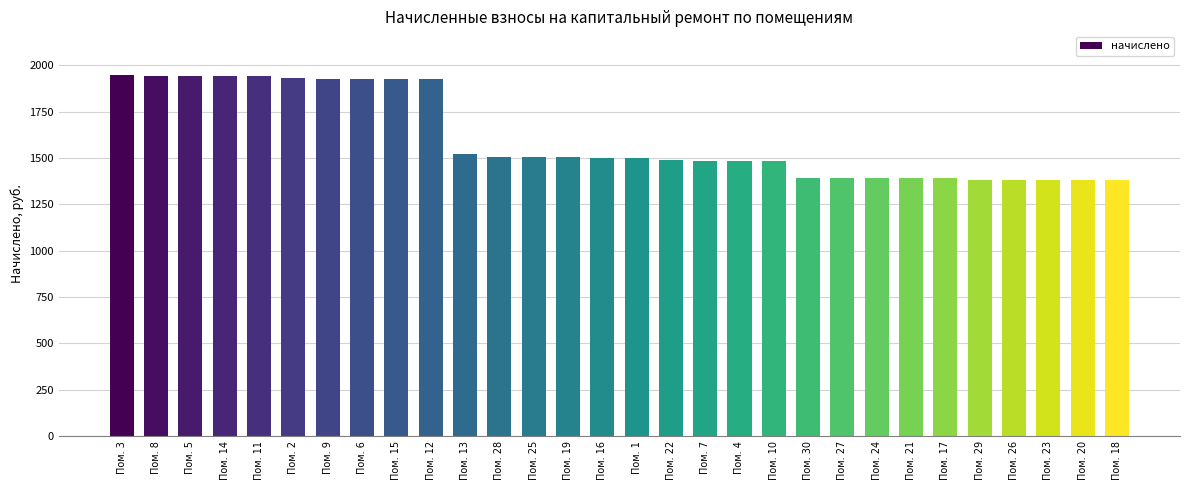

The value at Пом. 17 is 1845.7. True or false?

False